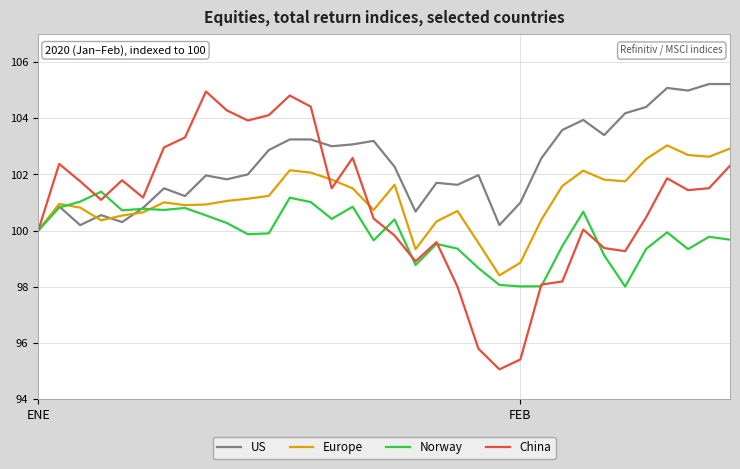

Which series has the largest range (max minus min)?

China